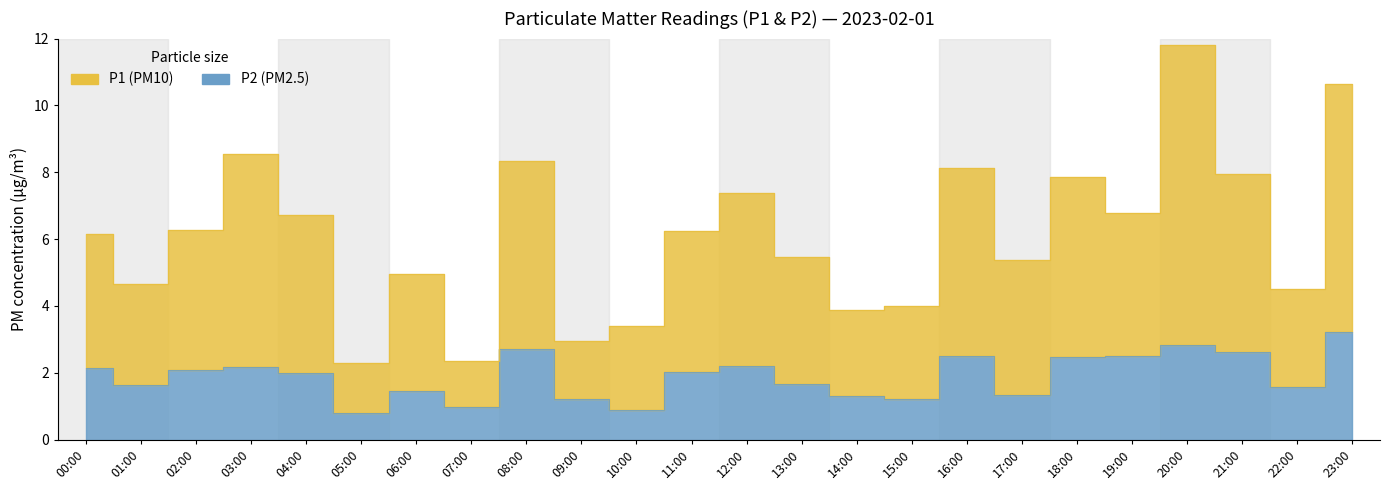

Which category has the lowest value across all series?

05:00